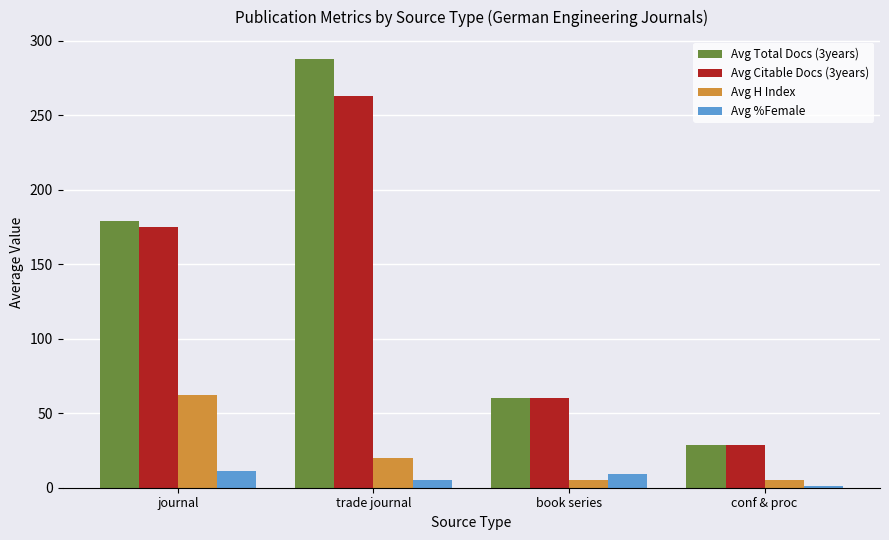

Which series has the largest range (max minus min)?

Avg Total Docs (3years)